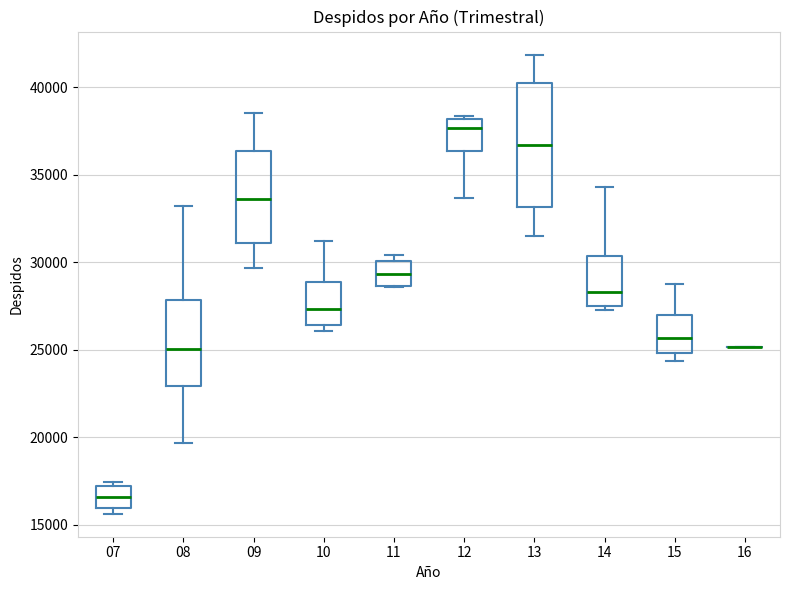

Reading left to right, read every box against the y-axis: the position of its median line, the range the box covers, and the ends of its whiskers. The values are not printed on the chart, so give them approximately, as read against the axis.

07: median 16500, box 16000 to 17000, whiskers 15500 to 17500
08: median 25000, box 23000 to 28000, whiskers 19500 to 33000
09: median 33500, box 31000 to 36500, whiskers 29500 to 38500
10: median 27500, box 26500 to 29000, whiskers 26000 to 31000
11: median 29500, box 28500 to 30000, whiskers 28500 to 30500
12: median 37500, box 36500 to 38000, whiskers 33500 to 38500
13: median 36500, box 33000 to 40000, whiskers 31500 to 42000
14: median 28500, box 27500 to 30500, whiskers 27500 (just below the box's lower edge) to 34500
15: median 25500, box 25000 to 27000, whiskers 24500 to 29000
16: box collapsed to a line at 25000, whiskers 25000 to 25000